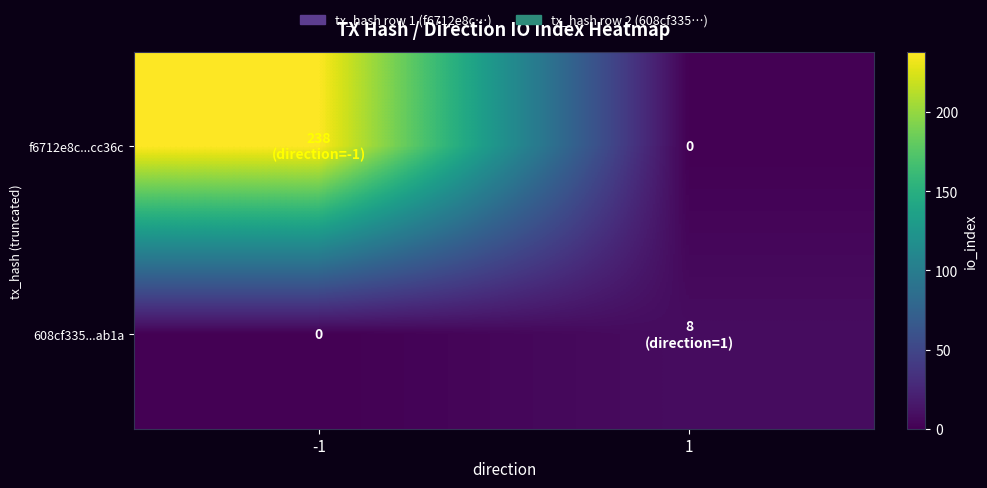

Which has a higher value, -1 or 1?

-1